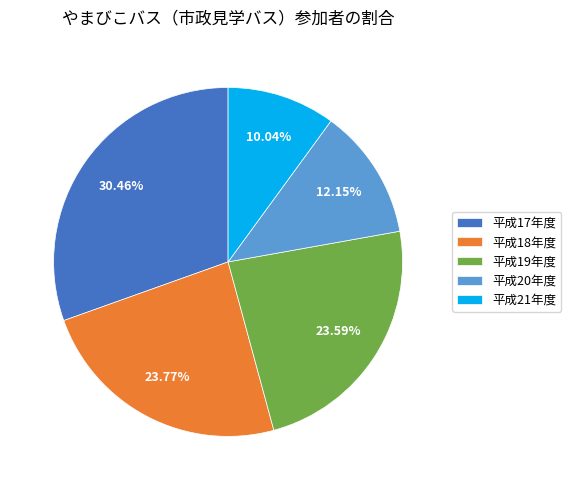

To the nearest percent, what percentage of the pie is 平成20年度?

12%